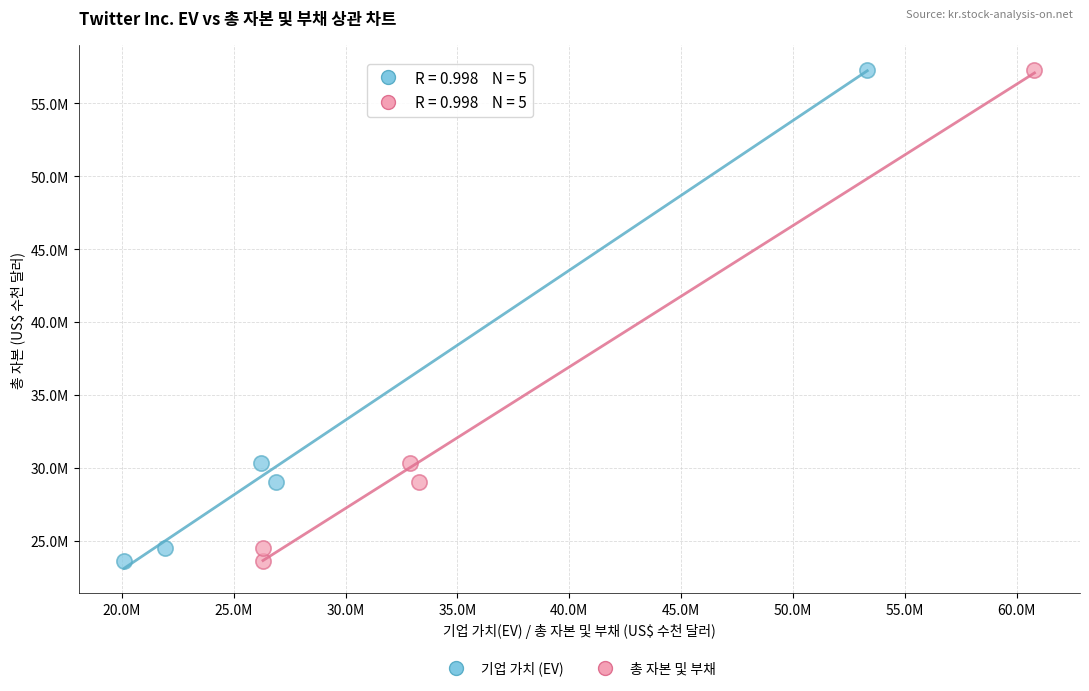

What are all the series names shown in the legend?

기업 가치 (EV), 총 자본 및 부채